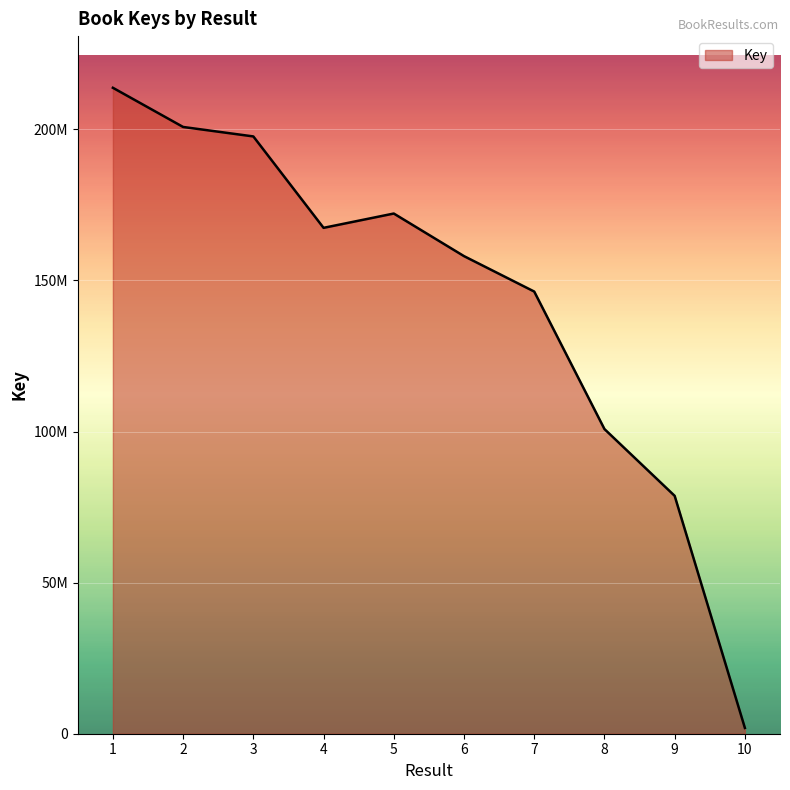

What is the greatest value displayed?

213777236